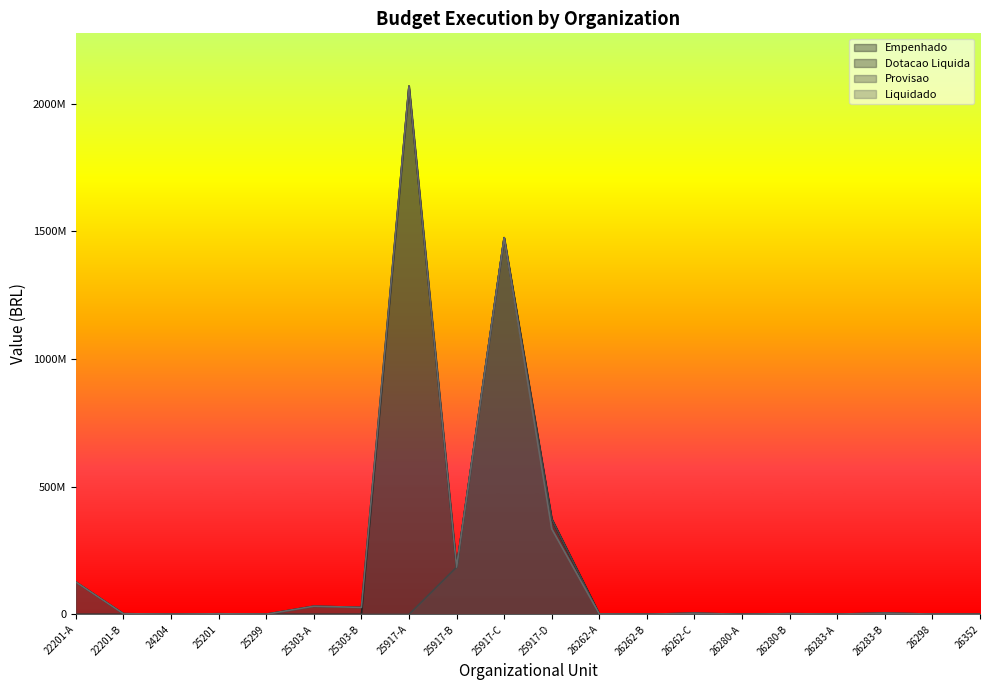

Which series has the largest total across all categories?

Empenhado